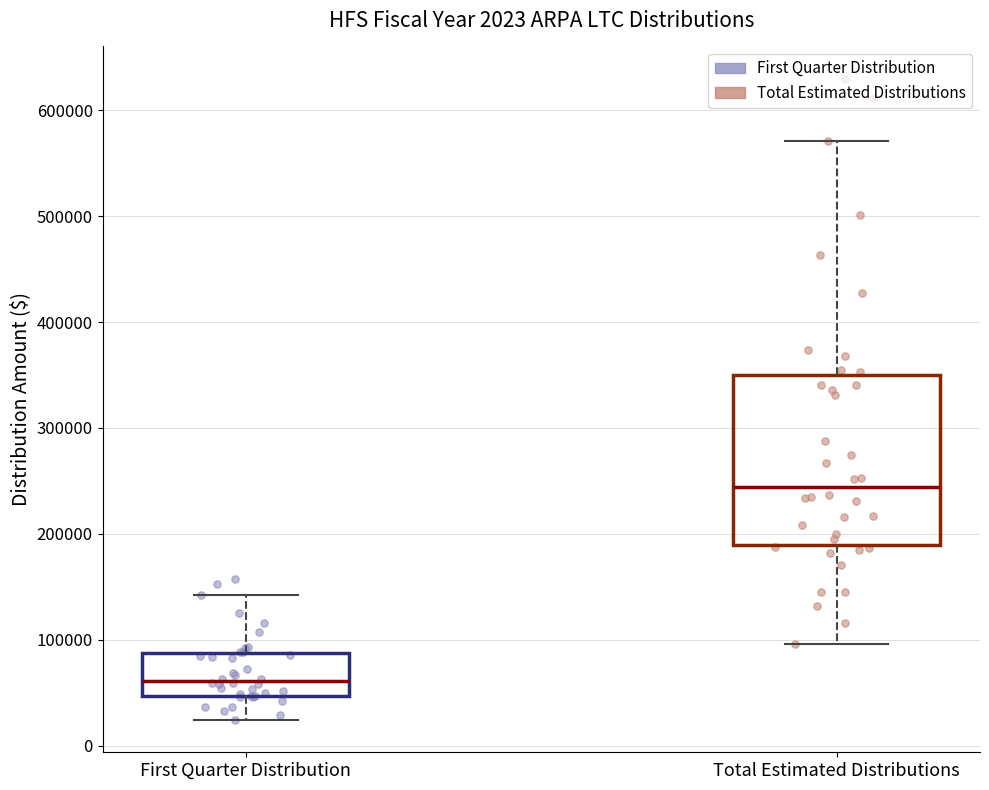

Which box's median line is the highest?

Total Estimated Distributions